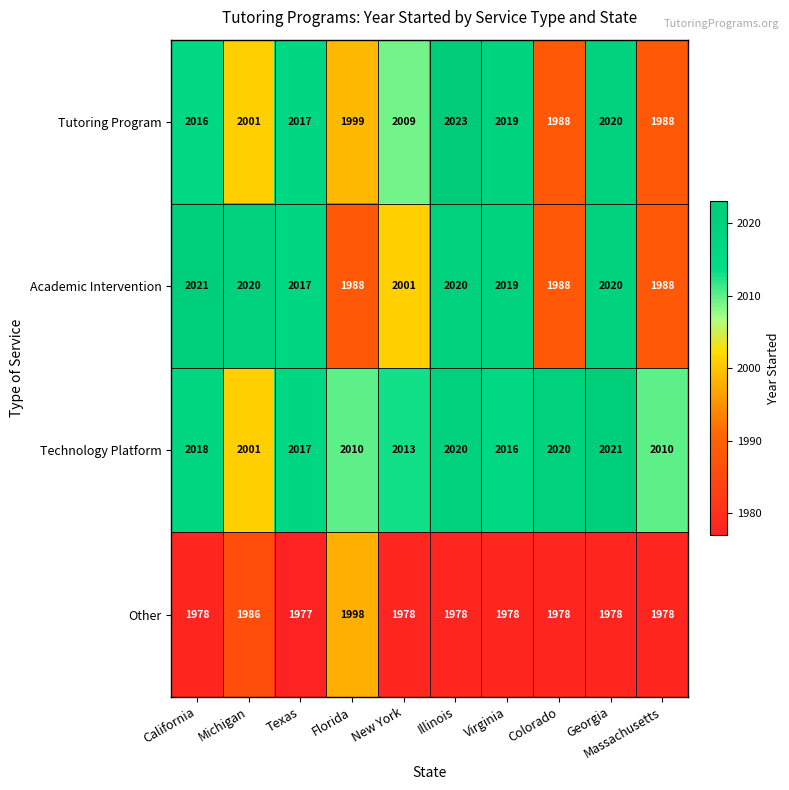

What is the difference between the maximum and second lowest values in the Tutoring Program series?

35